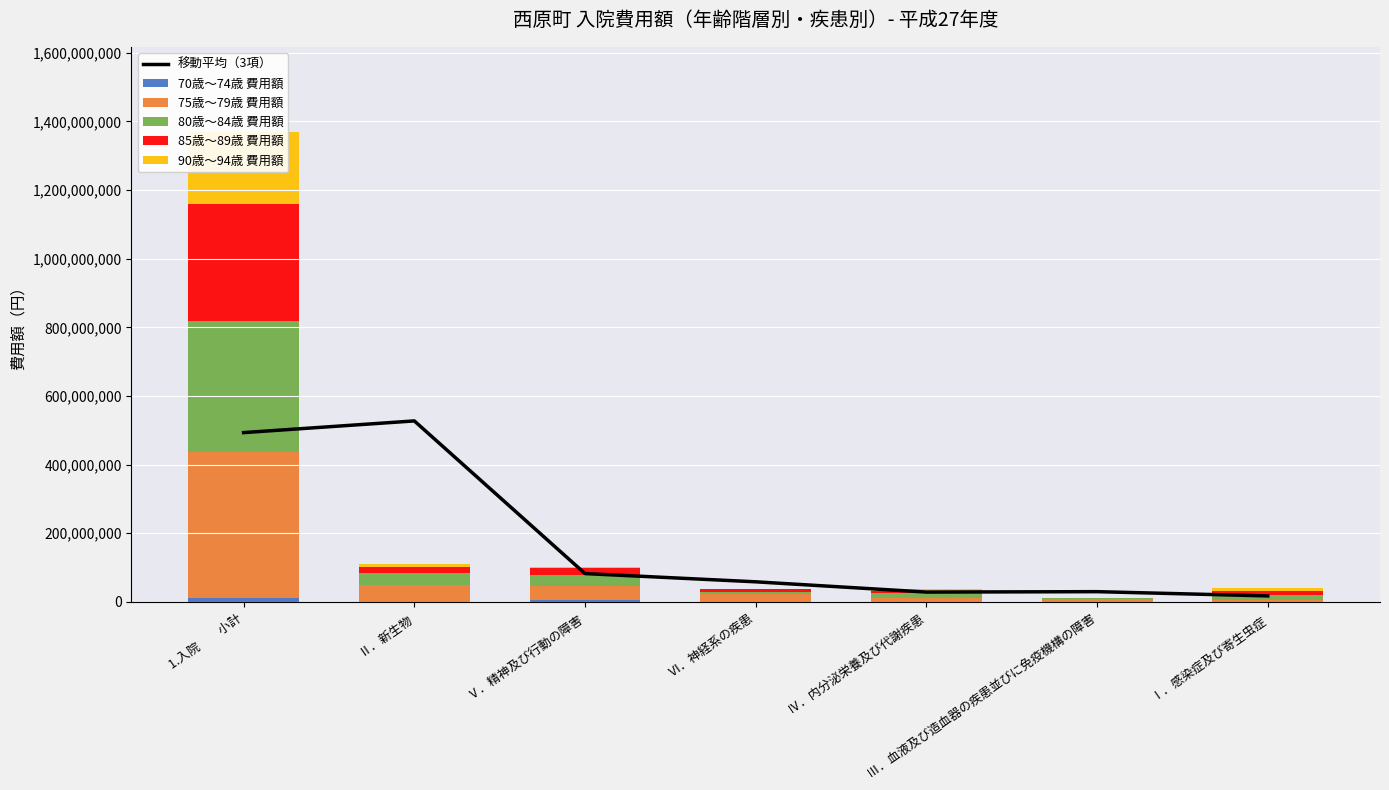

The 70歳～74歳 費用額 series shows 0.0 at Ⅰ．感染症及び寄生虫症. True or false?

True